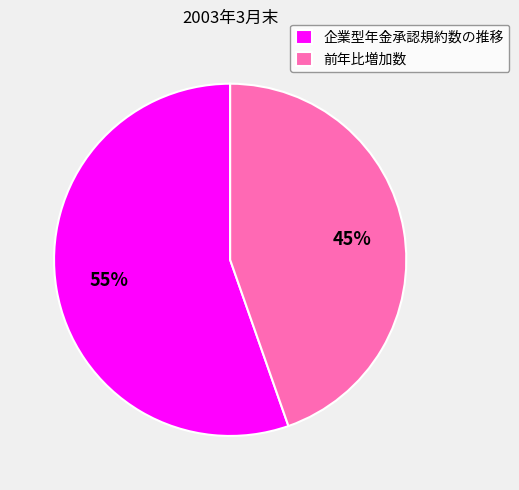

To the nearest percent, what is the combined percentage of 企業型年金承認規約数の推移 and 前年比増加数?

100%